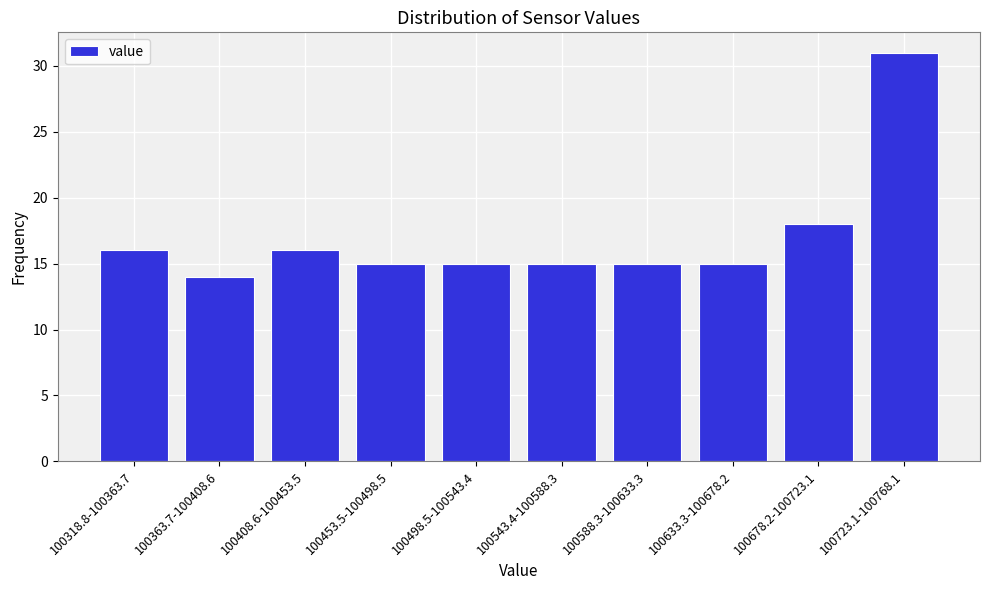

Reading left to right, transcribe all the data shown in this chart.

100318.8-100363.7=16	100363.7-100408.6=14	100408.6-100453.5=16	100453.5-100498.5=15	100498.5-100543.4=15	100543.4-100588.3=15	100588.3-100633.3=15	100633.3-100678.2=15	100678.2-100723.1=18	100723.1-100768.1=31